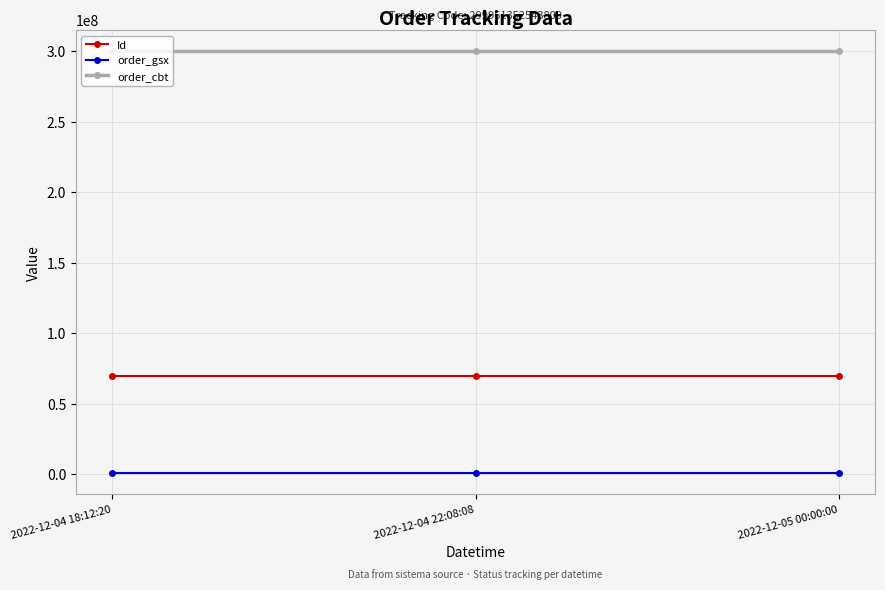

Is it true that Id equals 69877174 at 2022-12-05 00:00:00?

True